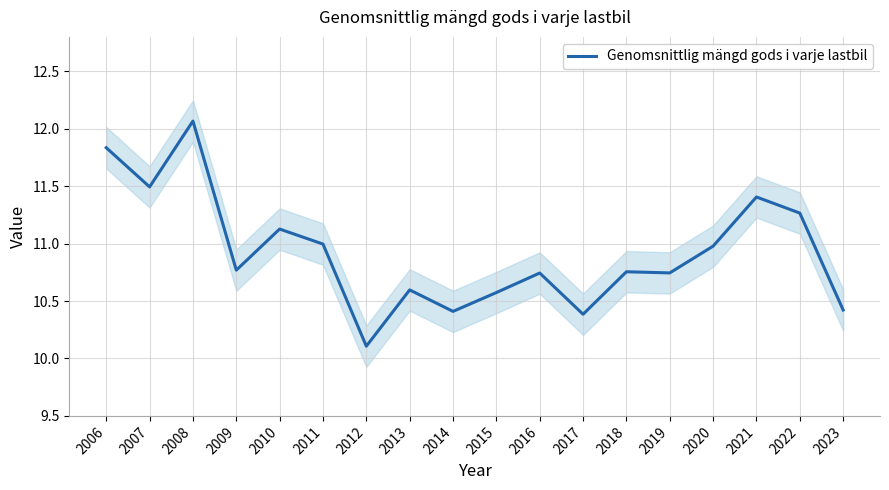

What is the value of the 13th point from the left?

10.8